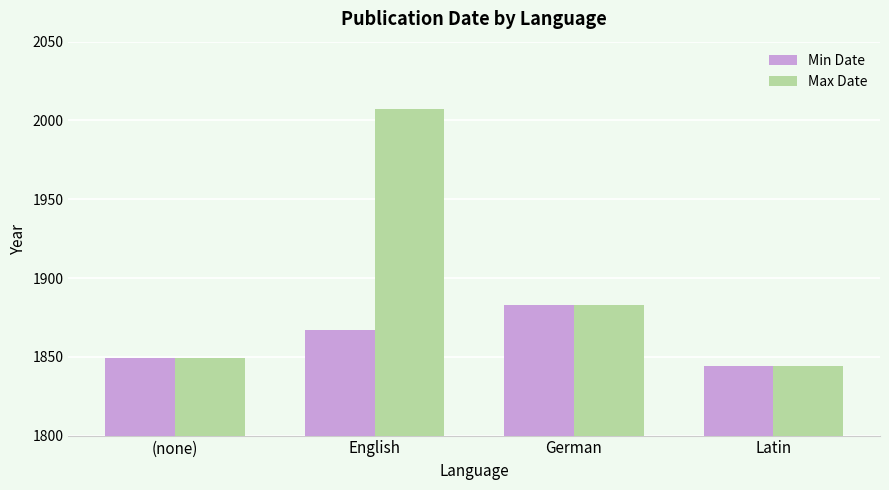

What is the minimum value shown in the chart?

1844